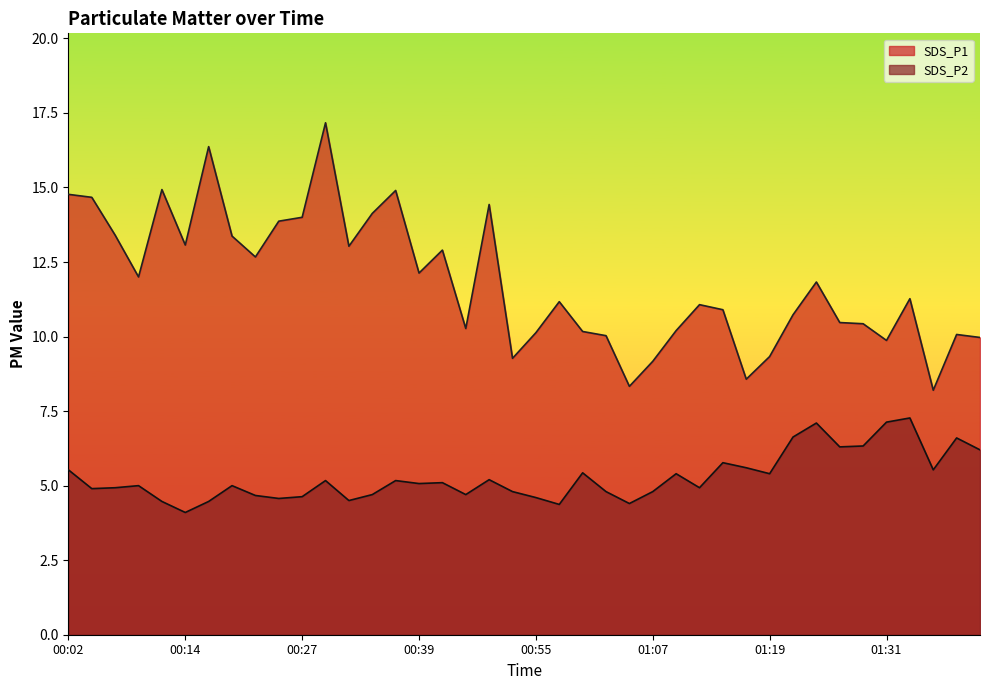

True or false: SDS_P1 has more than 2 points higher than both neighbors.

True